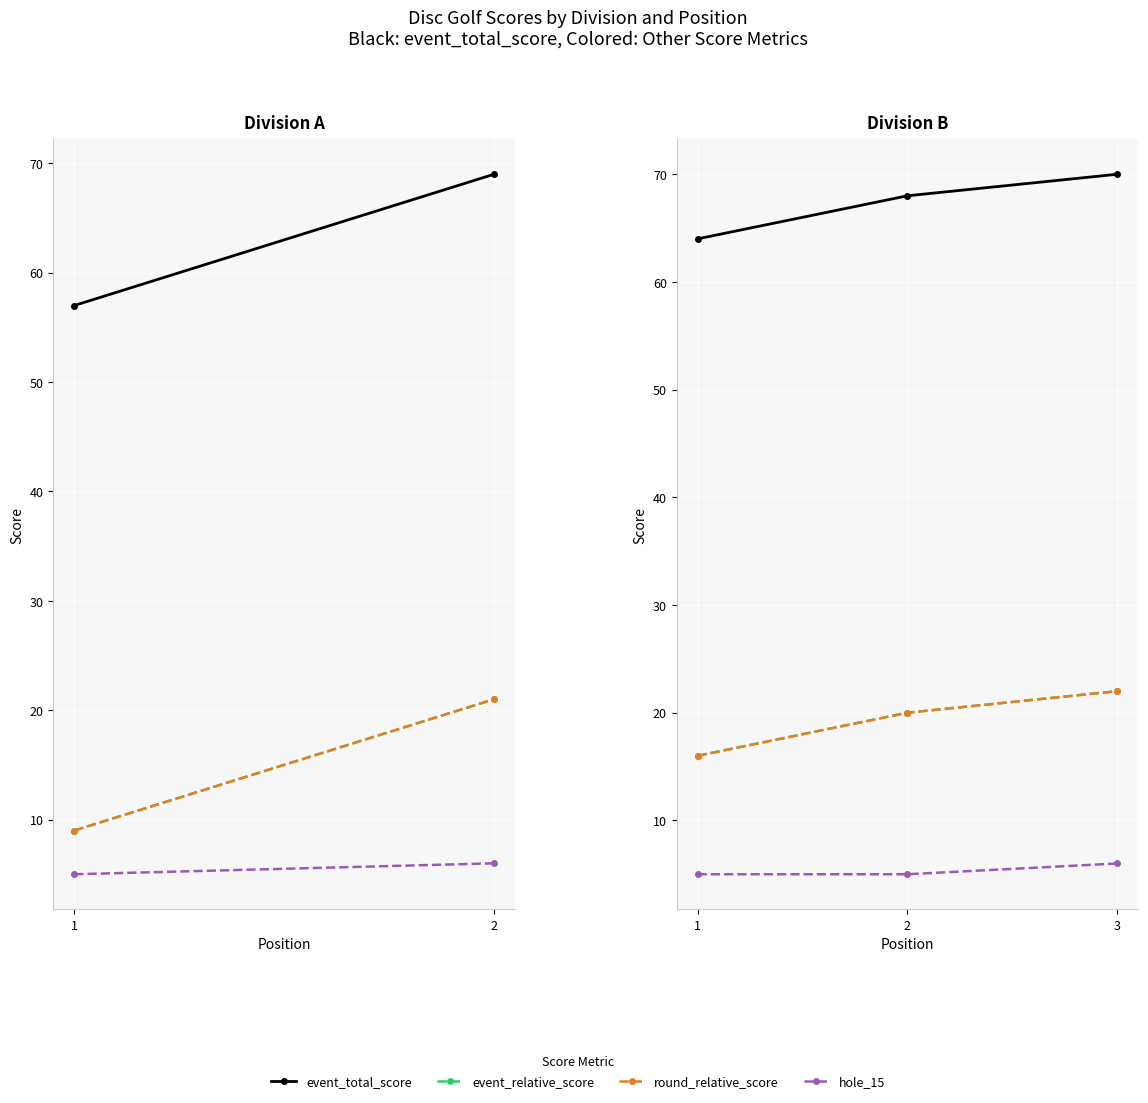

Where is event_relative_score nearest to the value 19?

2